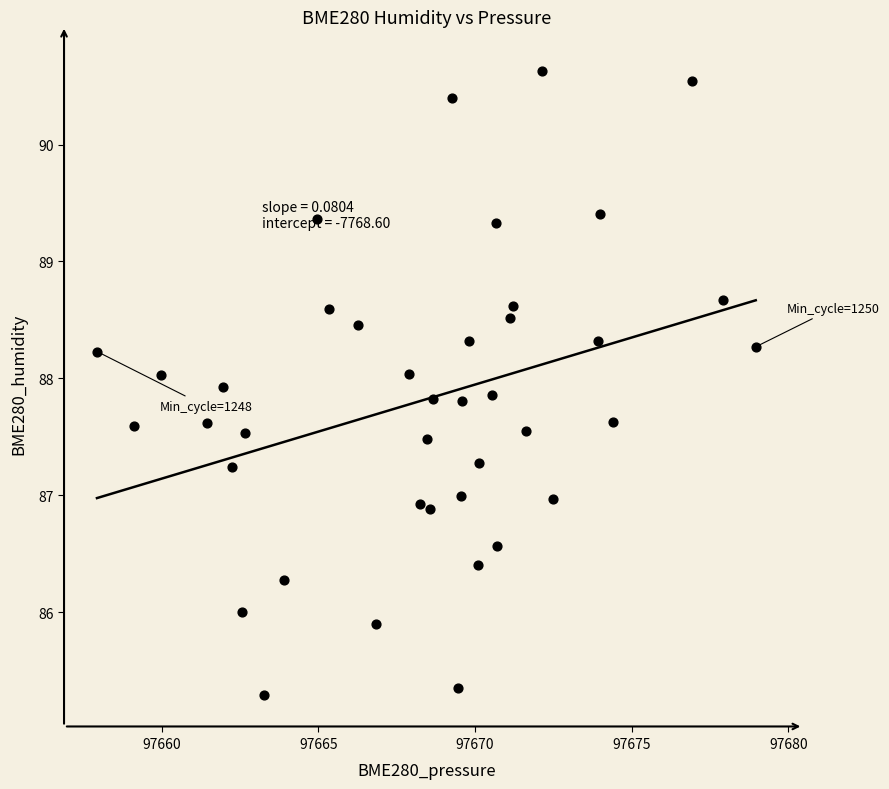

What is the range of Y values (max minus min)?

5.3